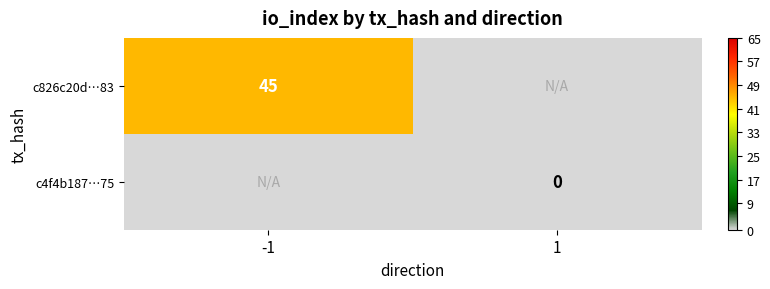

The value of c826c20d…83 at -1 is 45. True or false?

True